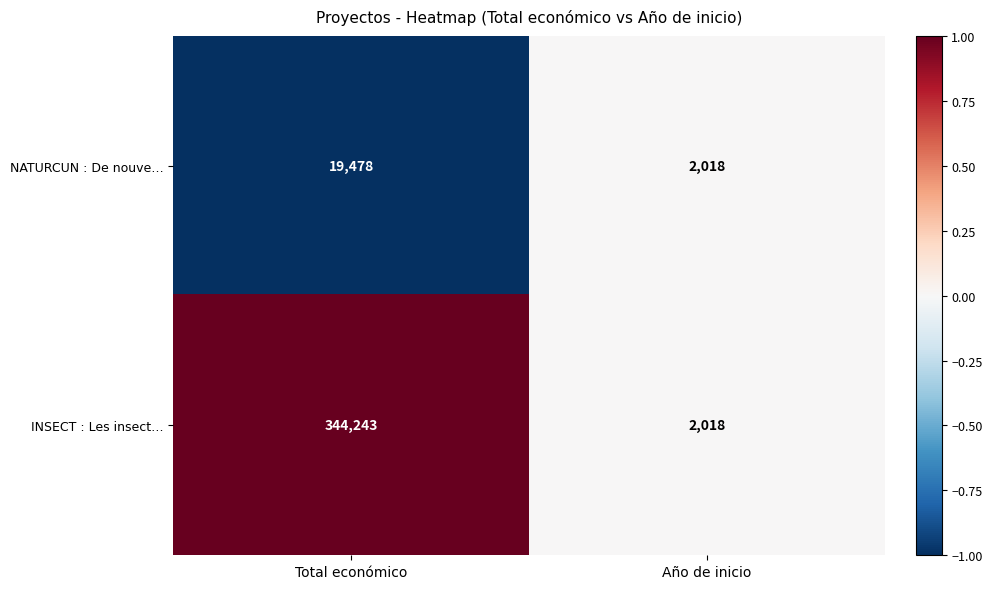

What is the difference between the maximum and minimum values in the INSECT : Les insect… series?

342225